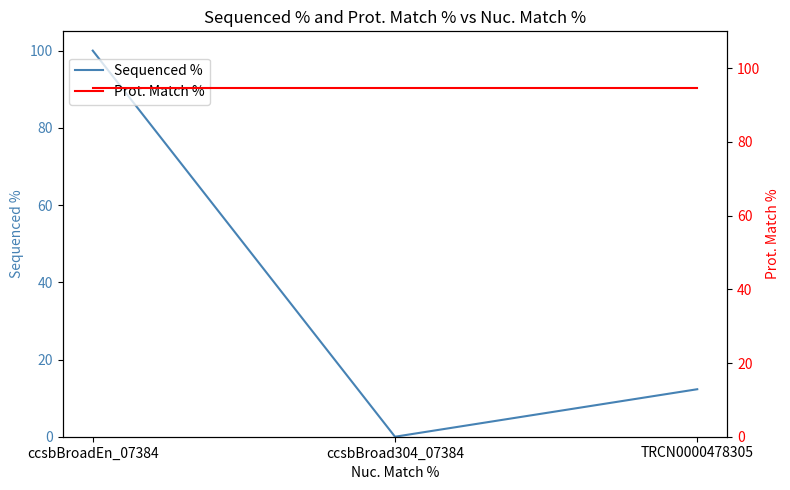

The value of Prot. Match % at ccsbBroad304_07384 is 21.5. True or false?

False